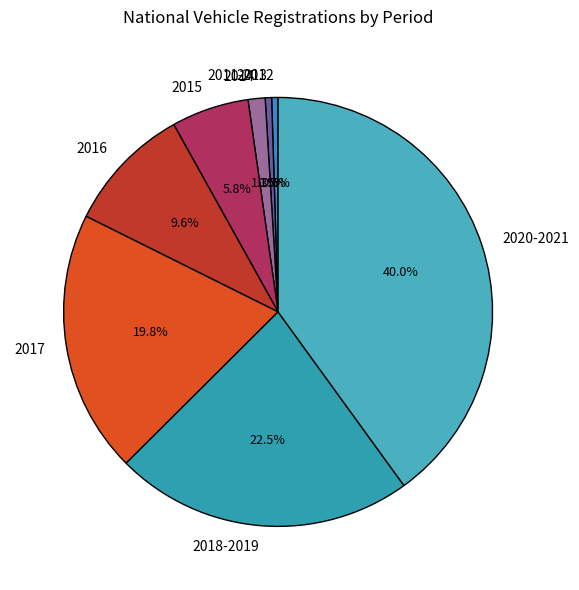

What is the ratio of the value at 2018-2019 to the value at 2017?

1.1